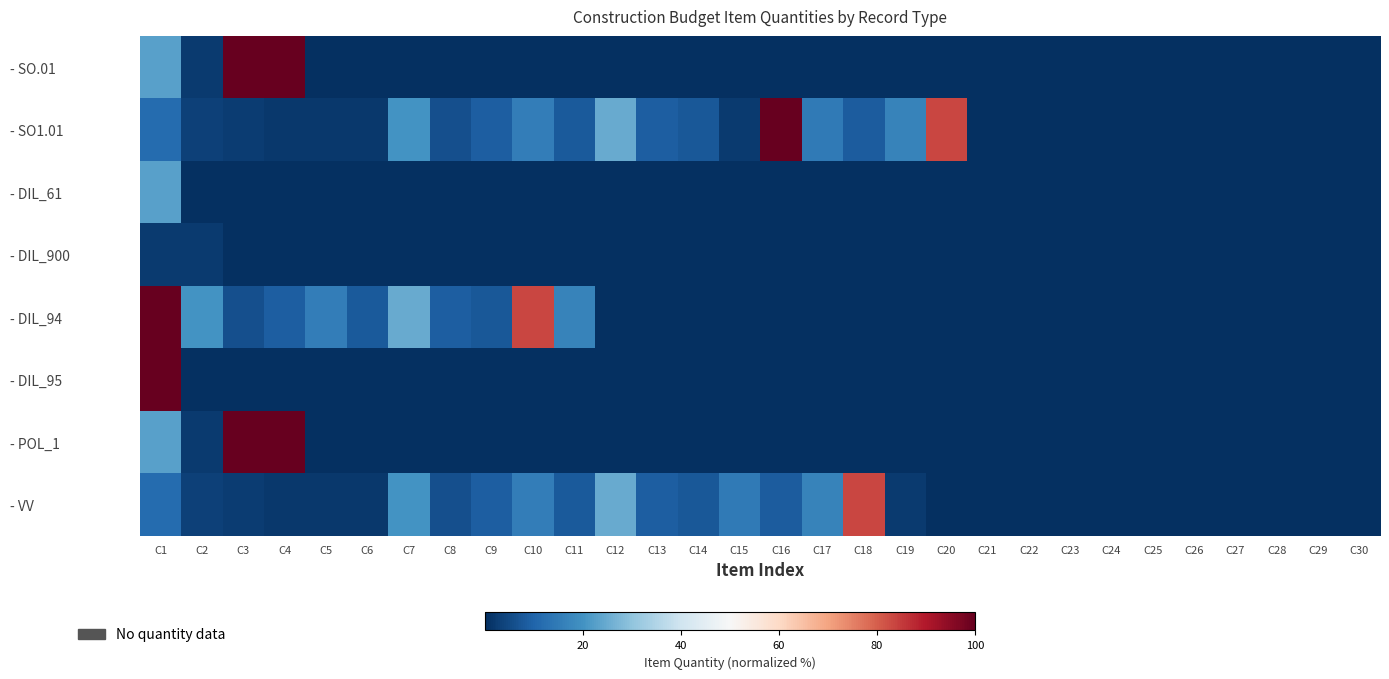

At C8, list the series in order from largest to smallest.

- DIL_94, - SO1.01, - VV, - SO.01, - DIL_61, - DIL_900, - DIL_95, - POL_1